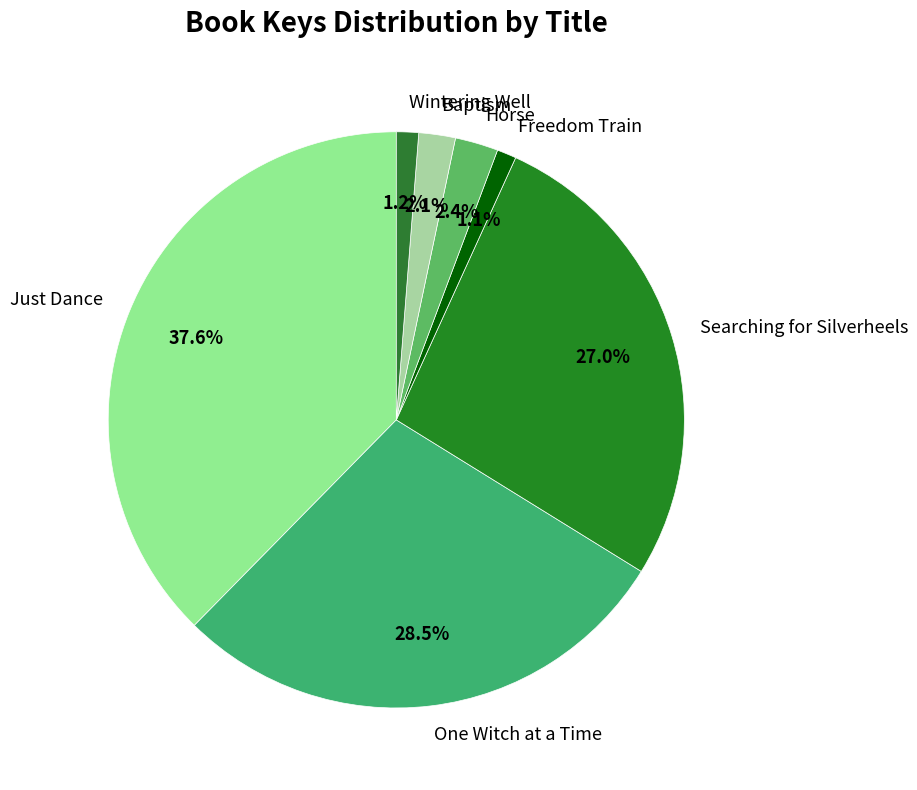

Which has a higher value, Wintering Well or Just Dance?

Just Dance